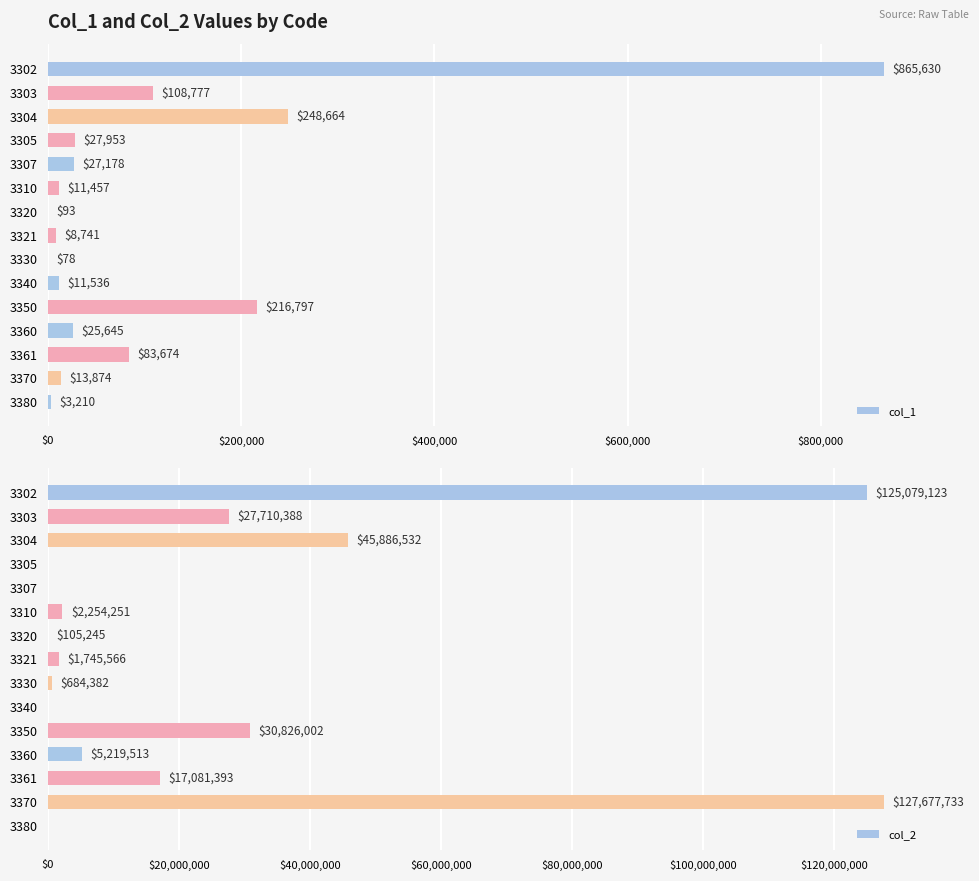

Which category has the highest value in the col_1 series?

3302